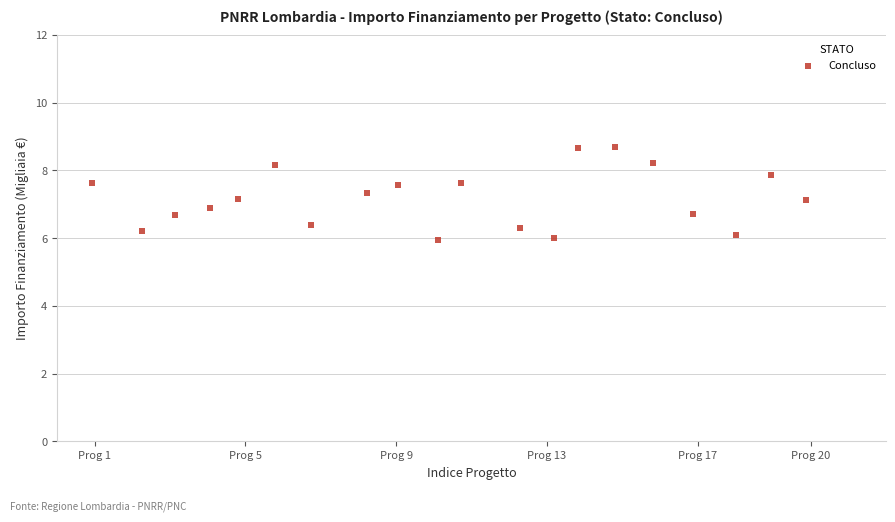

What is the range of Y values (max minus min)?

2.8